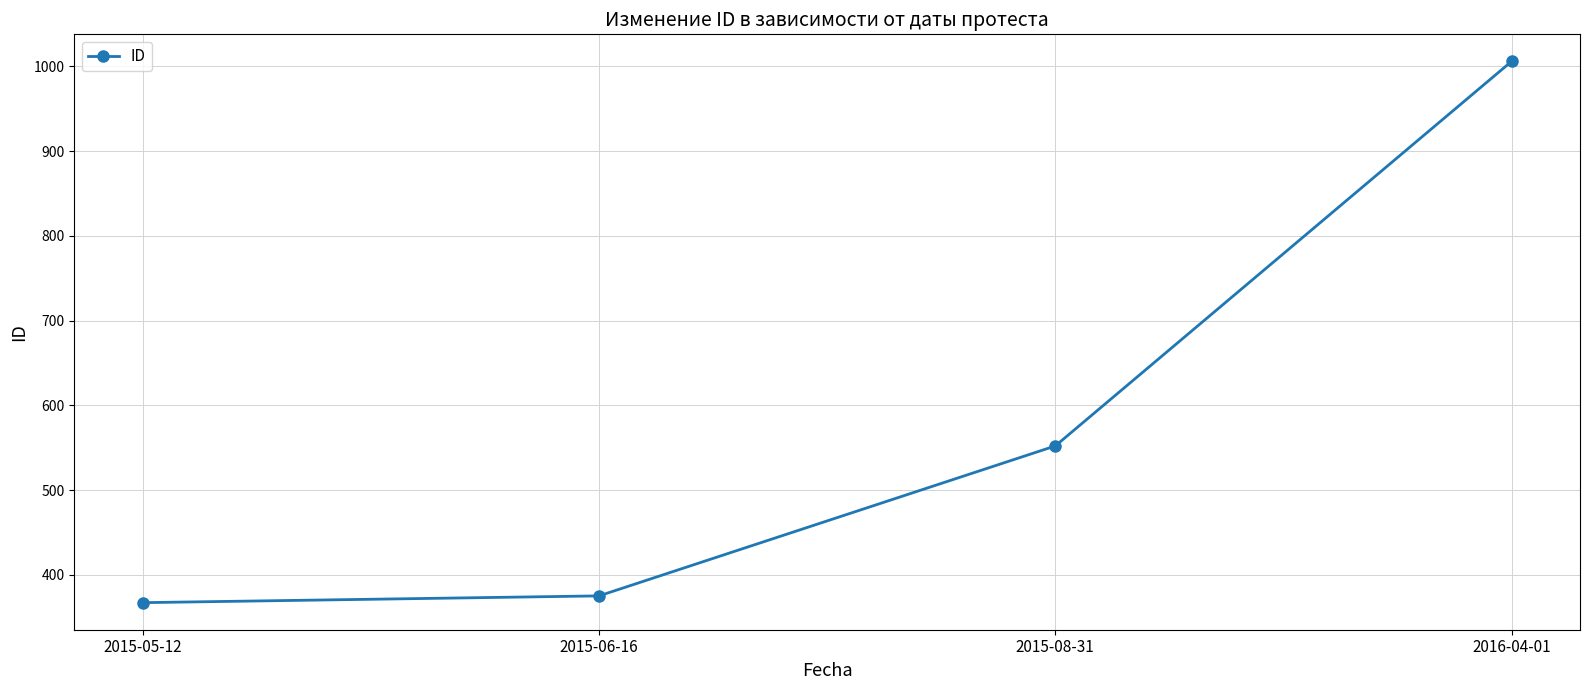

Is it true that the value at 2015-06-16 is 375?

True